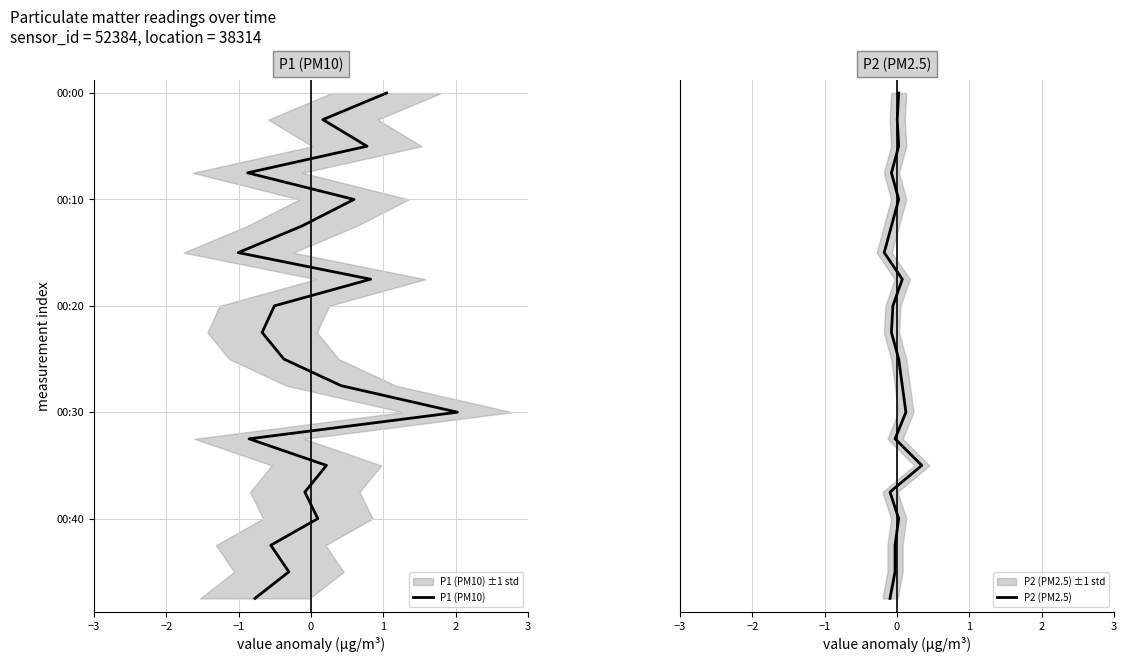

How many data points does each series have?

20